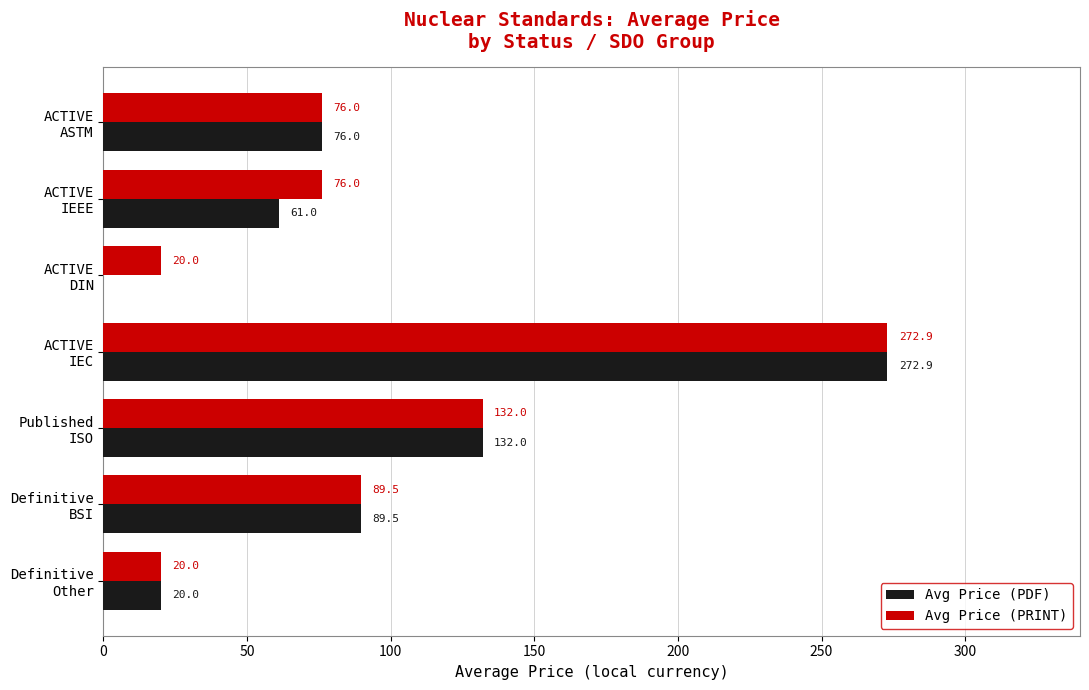

What is the average value of the Avg Price (PDF) series?

93.1